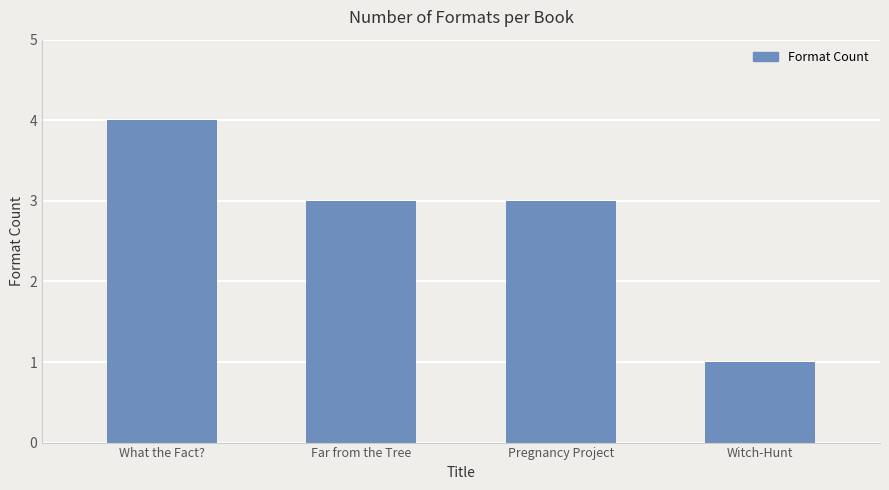

What is the sum of all values?

11